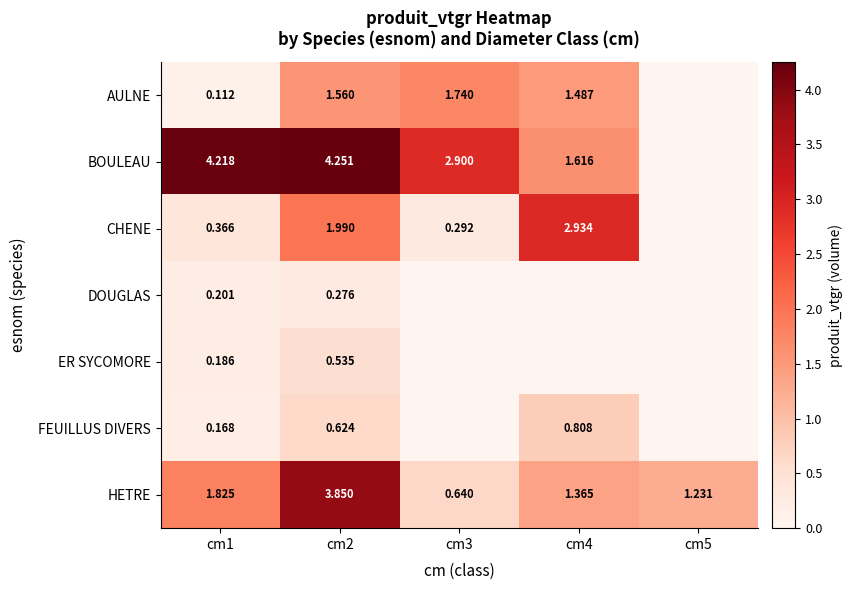

Is the value of AULNE at cm4 greater than the value of HETRE at cm5?

Yes